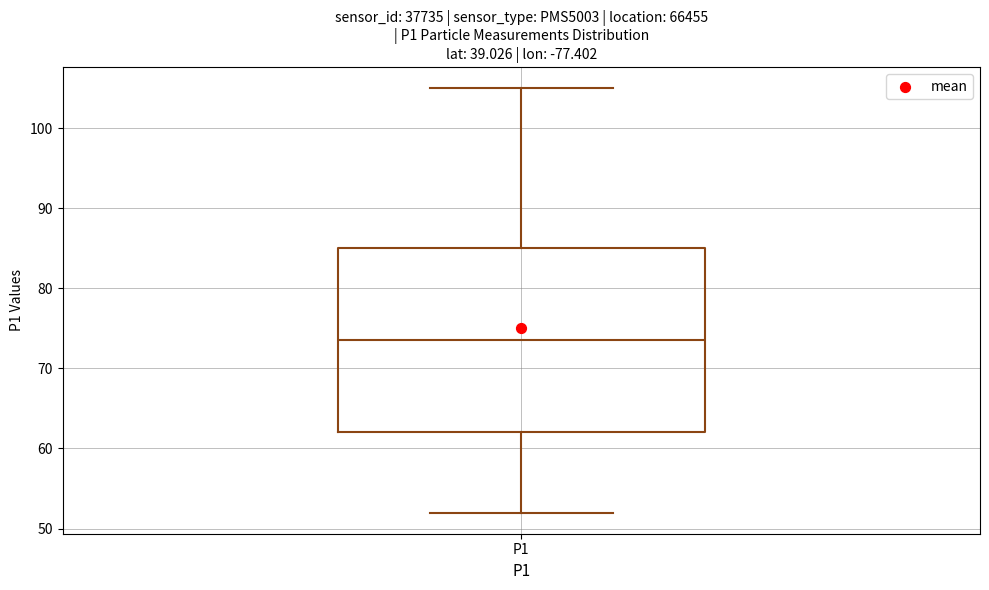

Transcribe this box plot: give where the median line is, the range the box spans, and where the two whiskers end, as read against the y-axis. The values are not printed on the chart, so give them approximately, as read against the axis.

median 74, box 62 to 85, whiskers 52 to 105